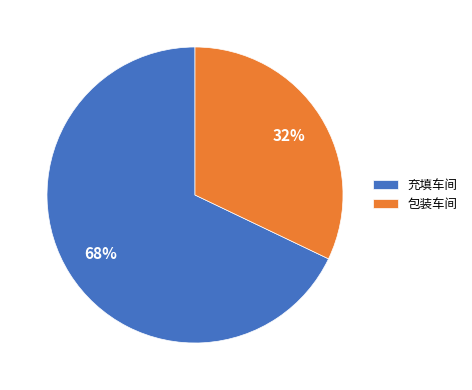

To the nearest percent, what percentage of the pie is 充填车间?

68%